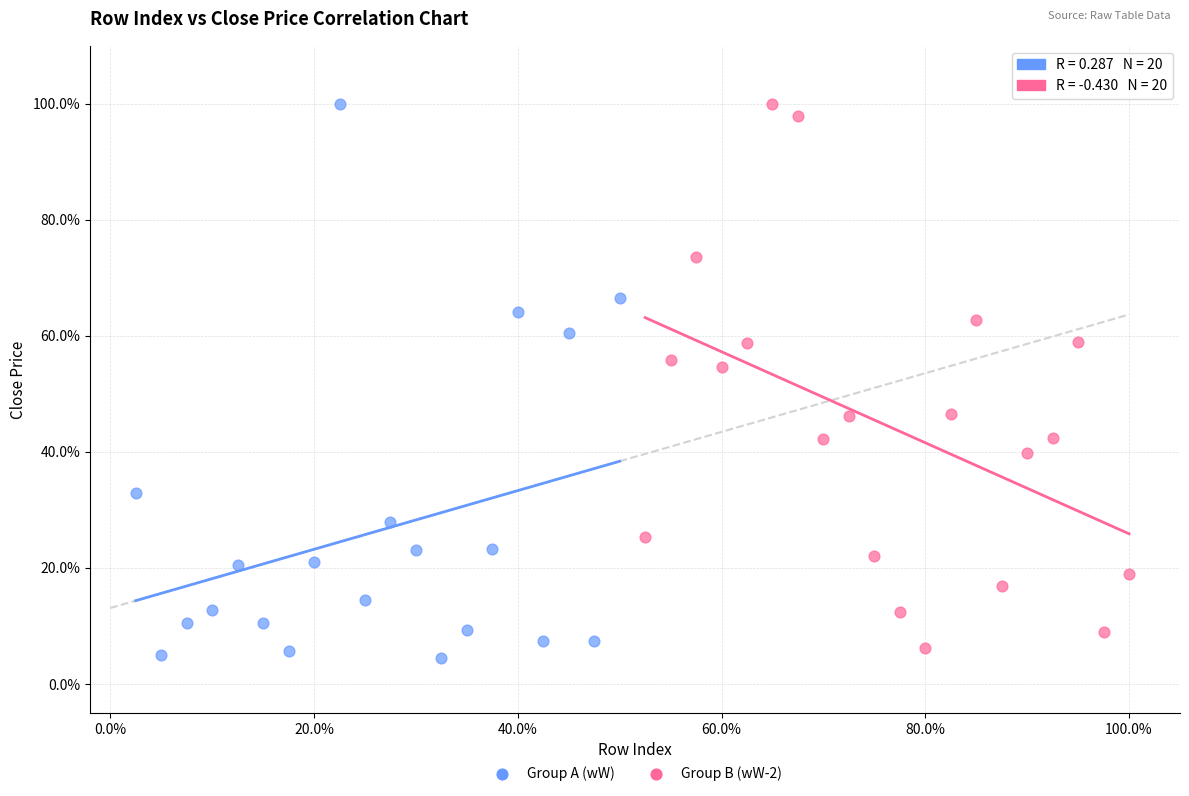

Which series reaches the minimum Y coordinate?

Group A (wW)